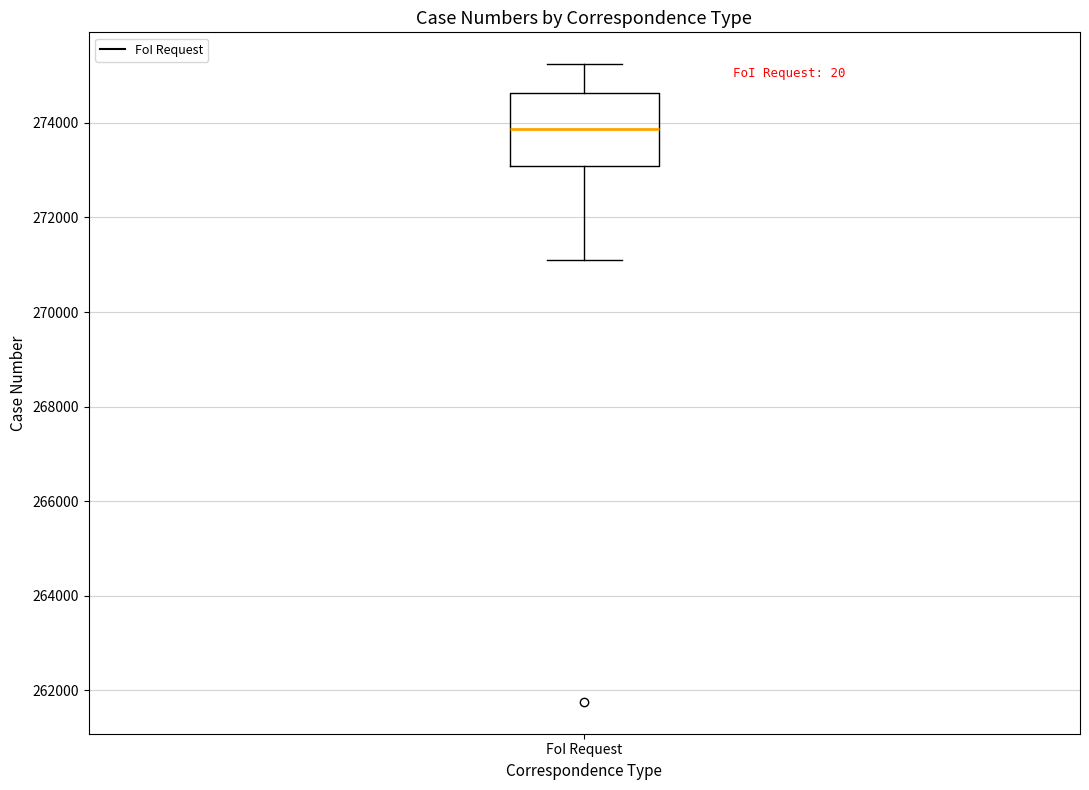

Transcribe this box plot: give where the median line is, the range the box spans, and where the two whiskers end, as read against the y-axis. The values are not printed on the chart, so give them approximately, as read against the axis.

median 273800, box 273000 to 274600, whiskers 271000 to 275200